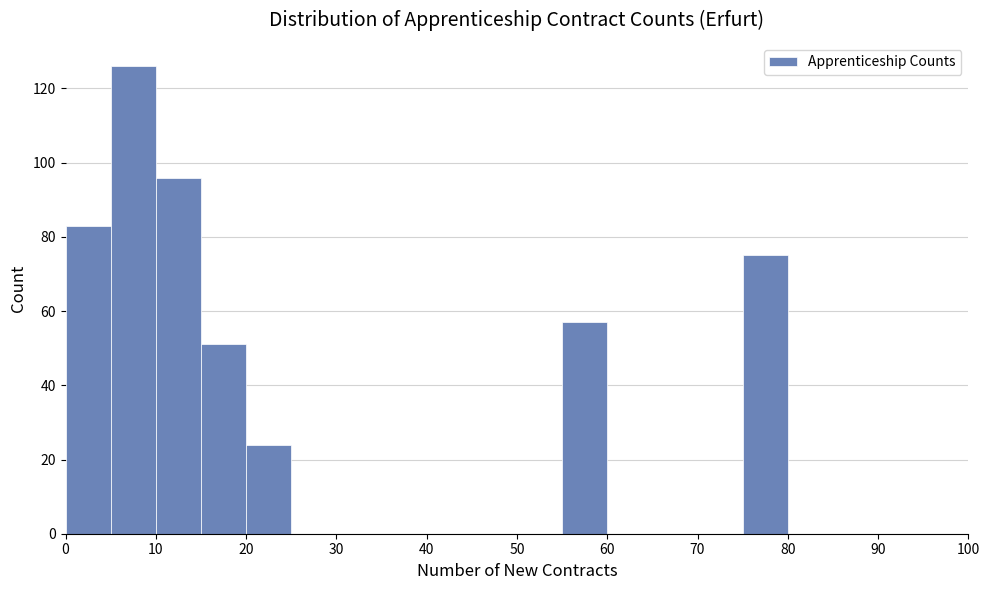

What is the height of the bar covering 75 to 80 on the x-axis? The values are not printed on the chart, so give them approximately, as read against the axis.

76